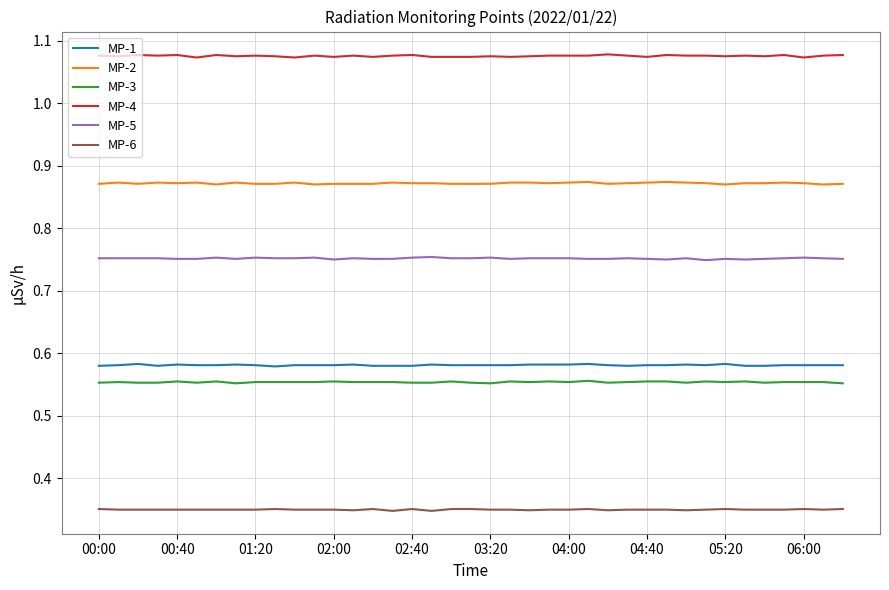

True or false: MP-6 and MP-2 intersect in this chart.

False